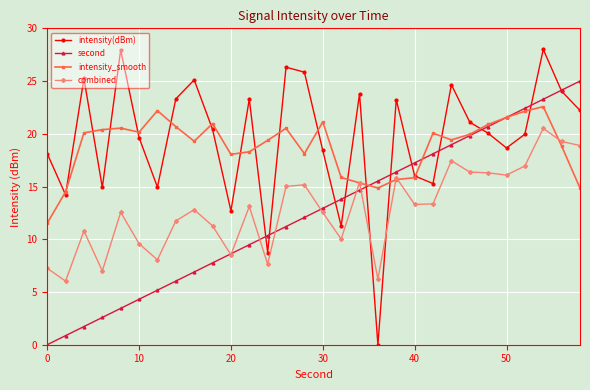

Which series has the widest spread of values?

intensity(dBm)